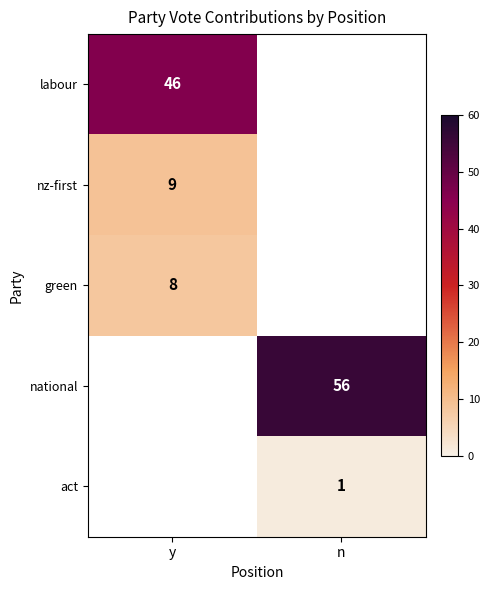

What is the greatest value displayed?

56.0